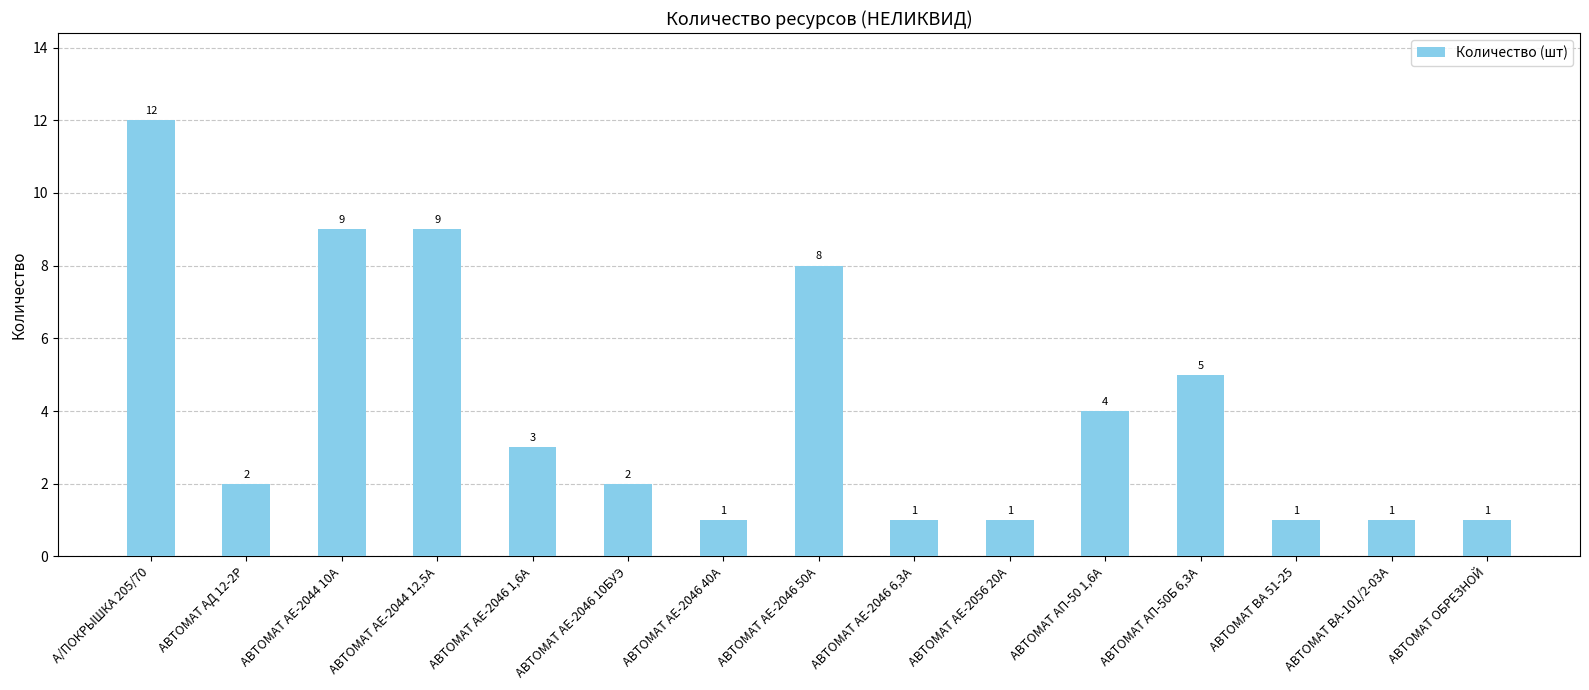

Is it true that the value at А/ПОКРЫШКА 205/70 is 12?

True